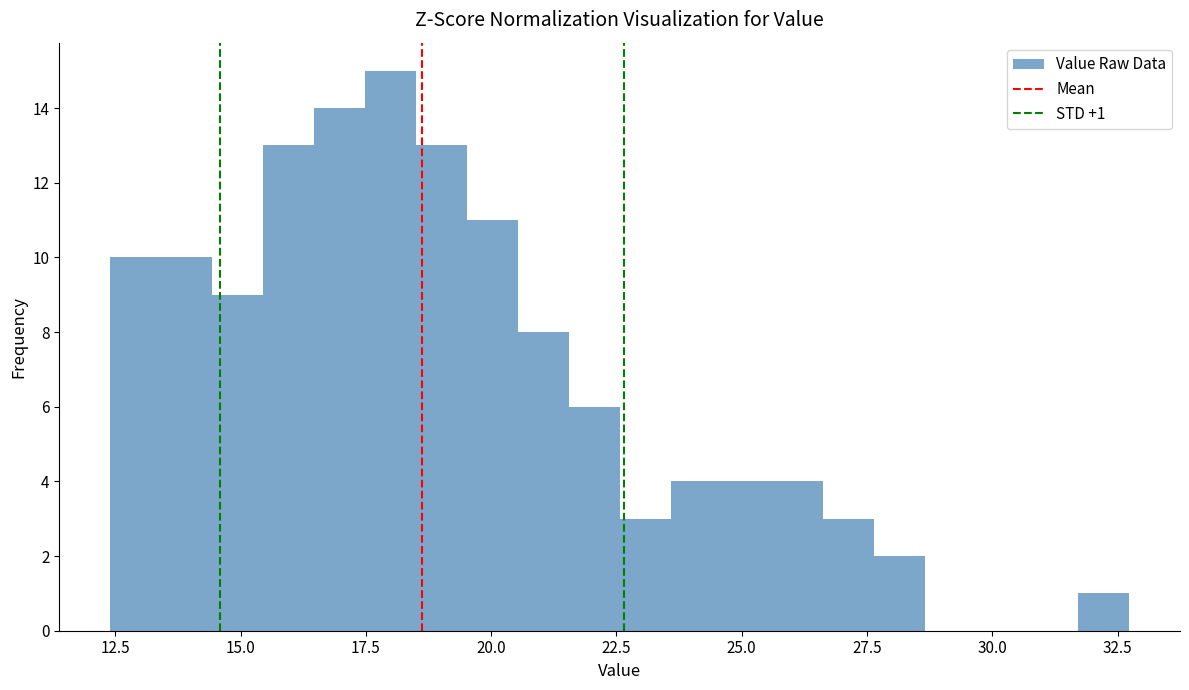

Around what value on the x-axis is the tallest bar? Give the approximate position of its centre, as read against the axis.

18.0